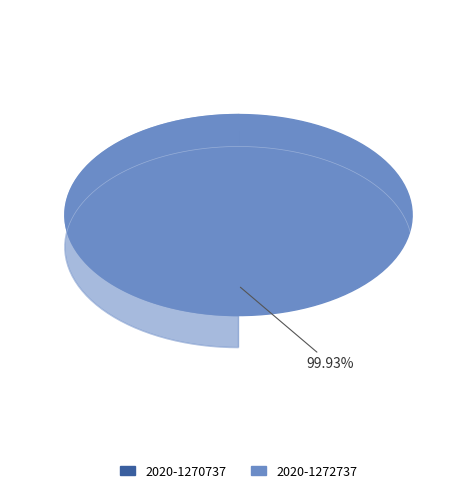

To the nearest percent, what is the combined percentage of 2020-1272737 and 2020-1270737?

100%